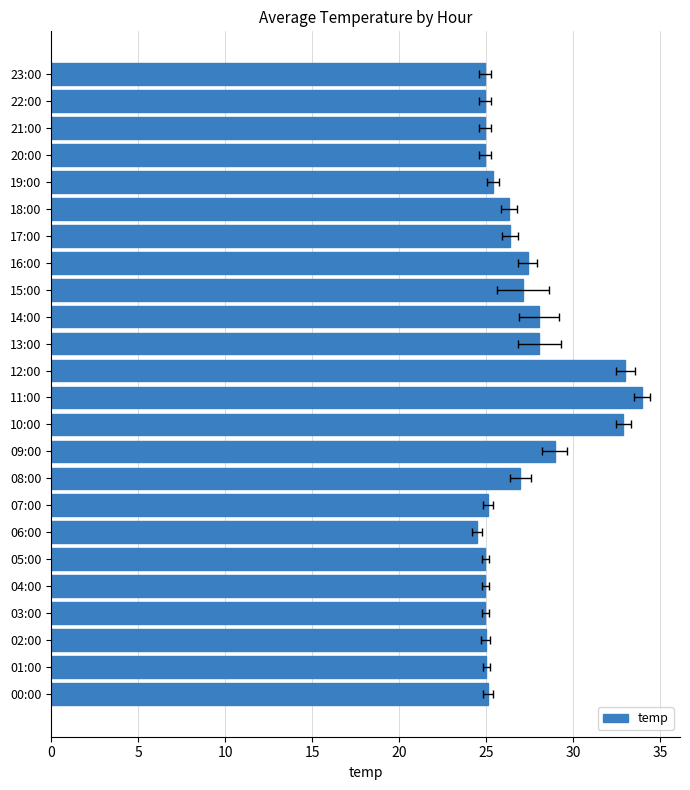

What is the difference between the values at 01:00 and 12:00?

8.0